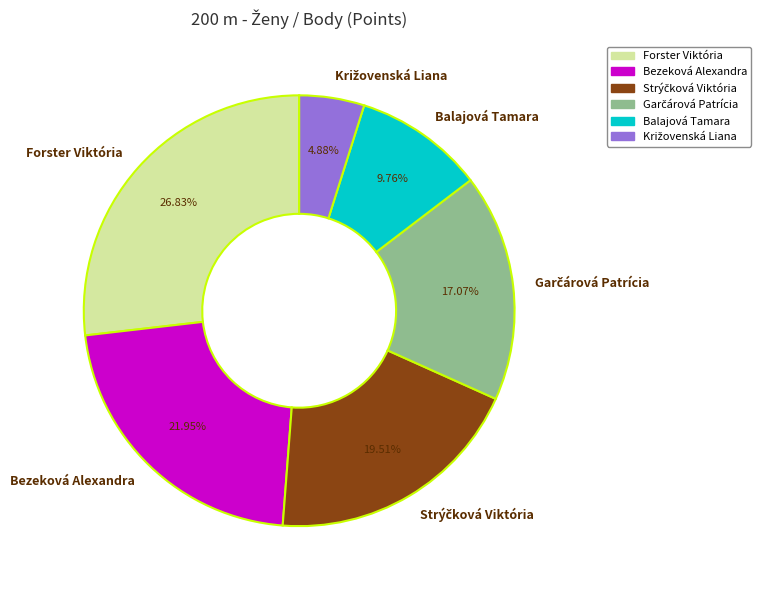

To the nearest percent, what portion does Balajová Tamara represent?

10%